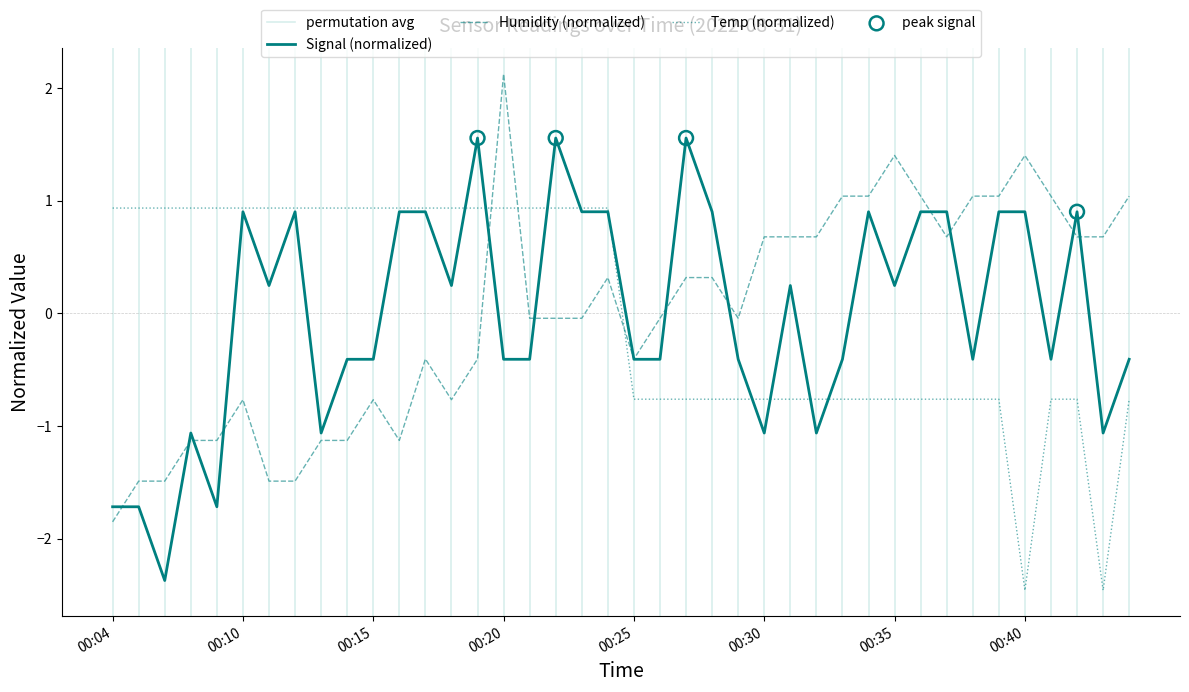

Which series has the largest Y range (max minus min)?

Humidity